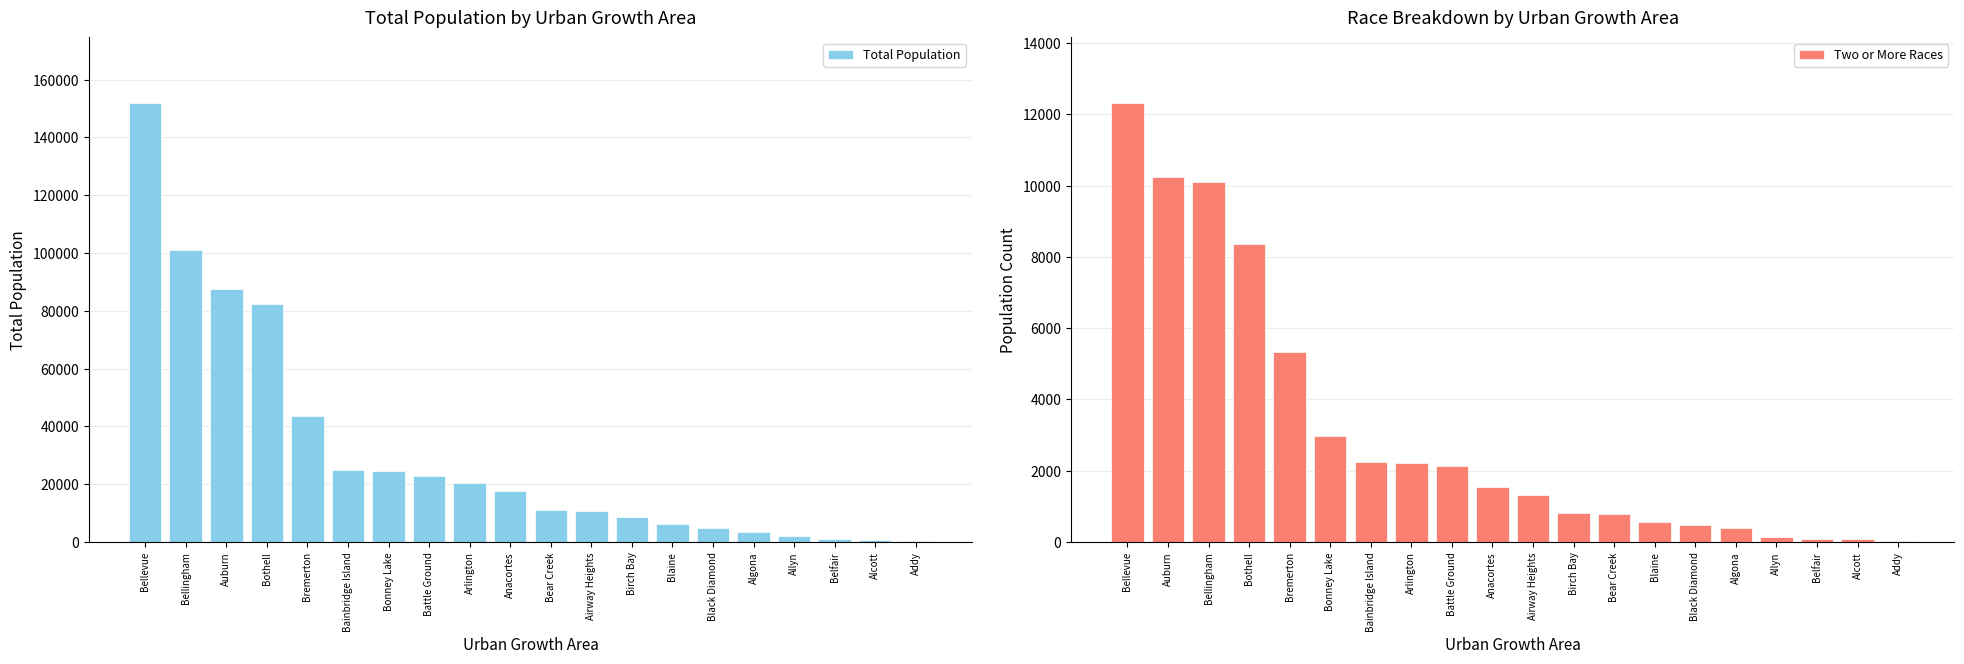

At how many categories does at least one series exceed 39962?

5